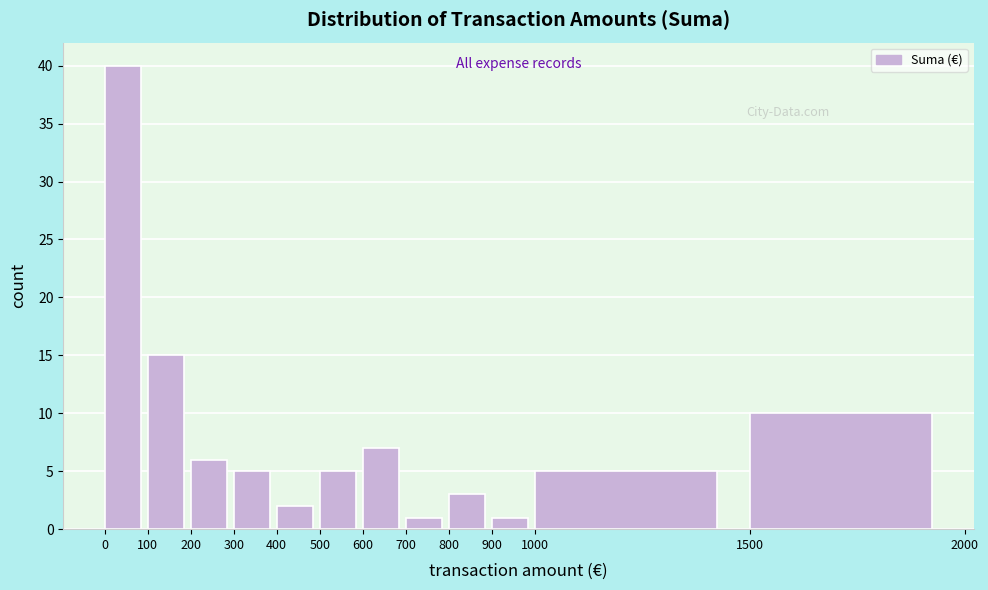

Which range on the x-axis has the tallest bar?

0 to 100